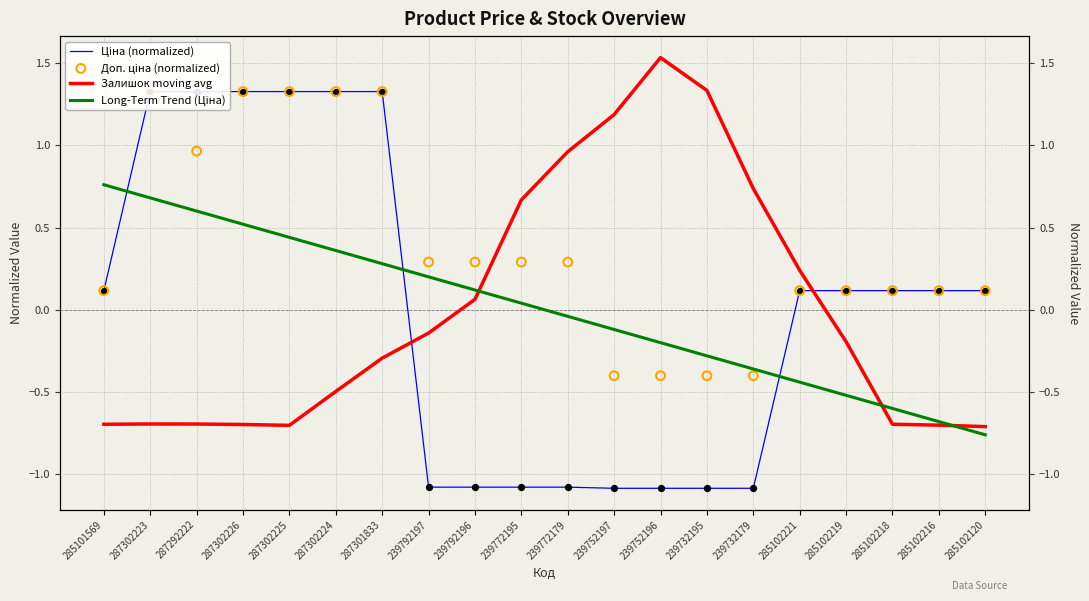

Which series has the largest total across all categories?

Доп. ціна (normalized)